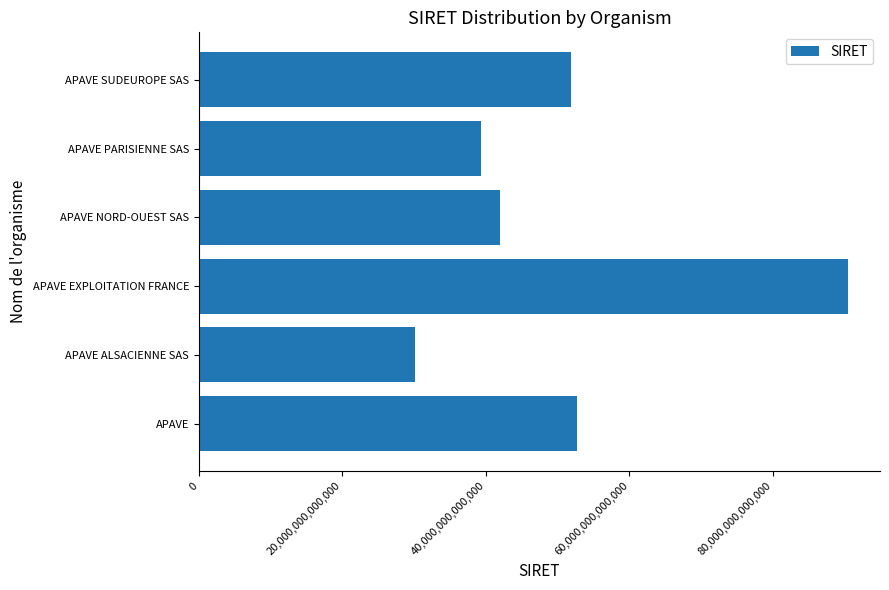

How many bars are there in total?

6